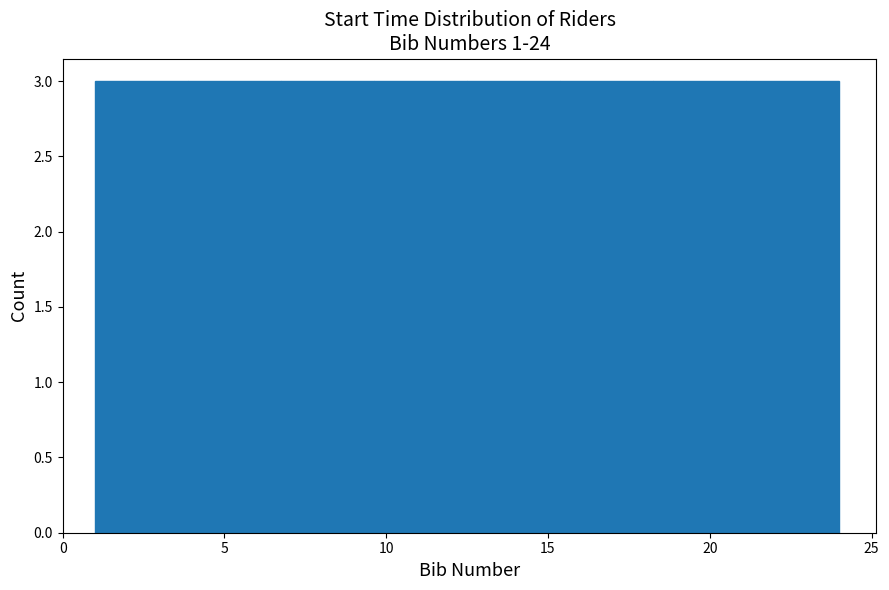

Reading left to right, list every bar in this chart as the range it spans on the x-axis followed by its height. Neither the bar edges nor the heights are printed on the chart, so give them approximately, as read against the axes.

1.0 to 4.0: 3
4.0 to 7.0: 3
7.0 to 9.5: 3
9.5 to 12.5: 3
12.5 to 15.5: 3
15.5 to 18.5: 3
18.5 to 21.0: 3
21.0 to 24.0: 3